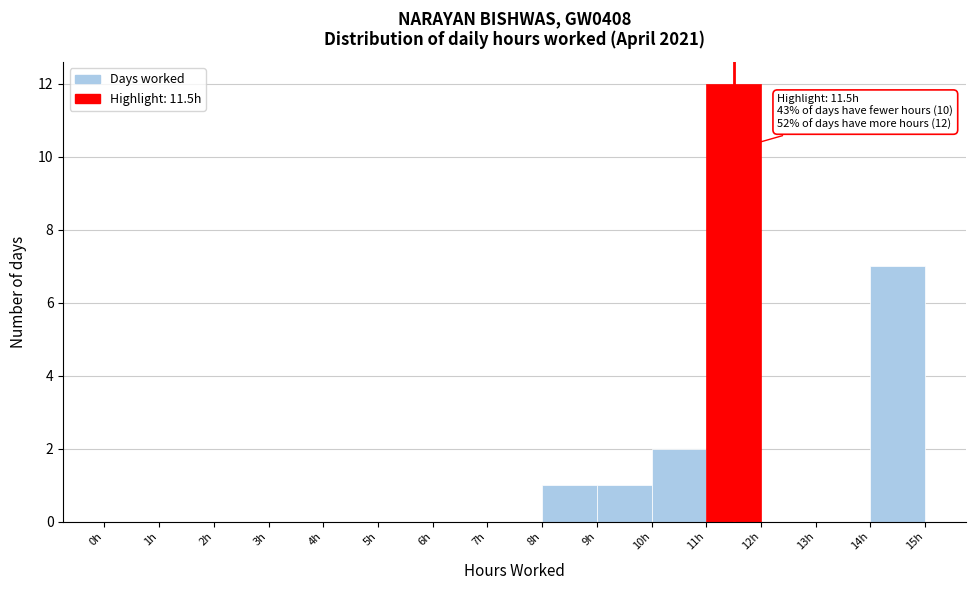

Which range on the x-axis has the tallest bar?

11 to 12